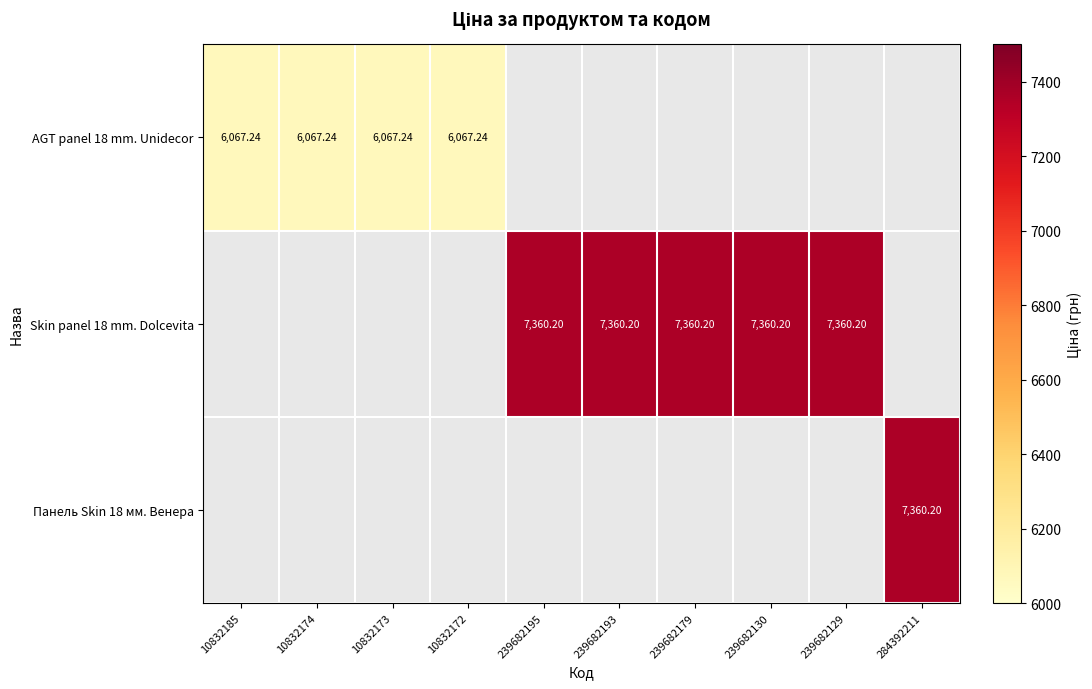

What is the maximum value for AGT panel 18 mm. Unidecor?

6067.2